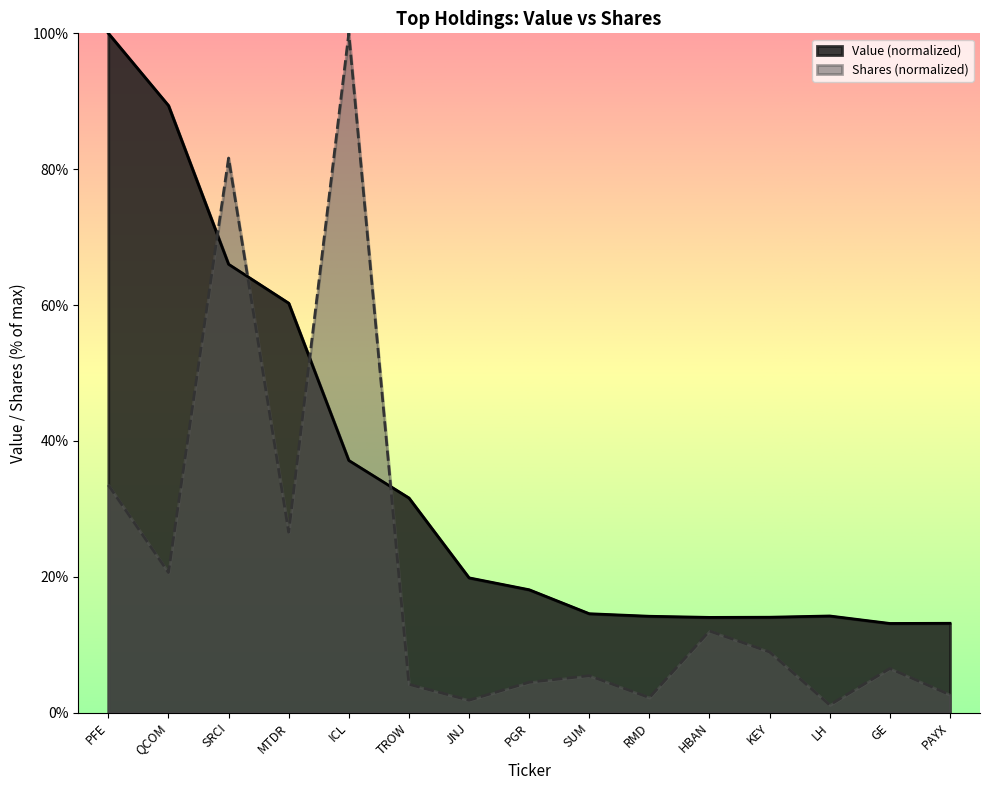

At GE, list the series in order from smallest to largest.

Shares (normalized), Value (normalized)